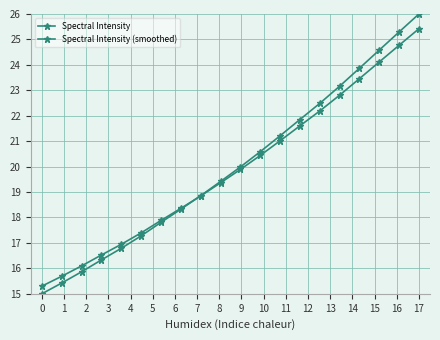

Between which two adjacent categories do Spectral Intensity and Spectral Intensity (smoothed) first intersect?

7 and 8